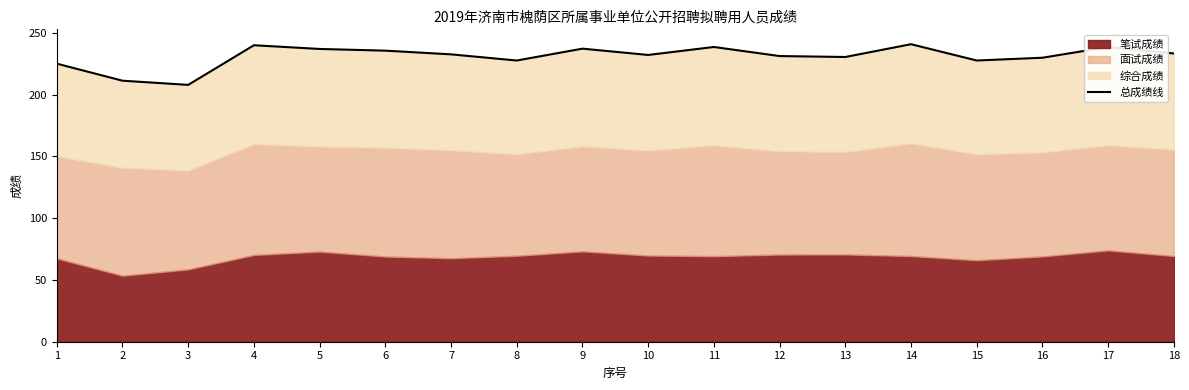

Is it true that the value at 5 is 237.1?

True